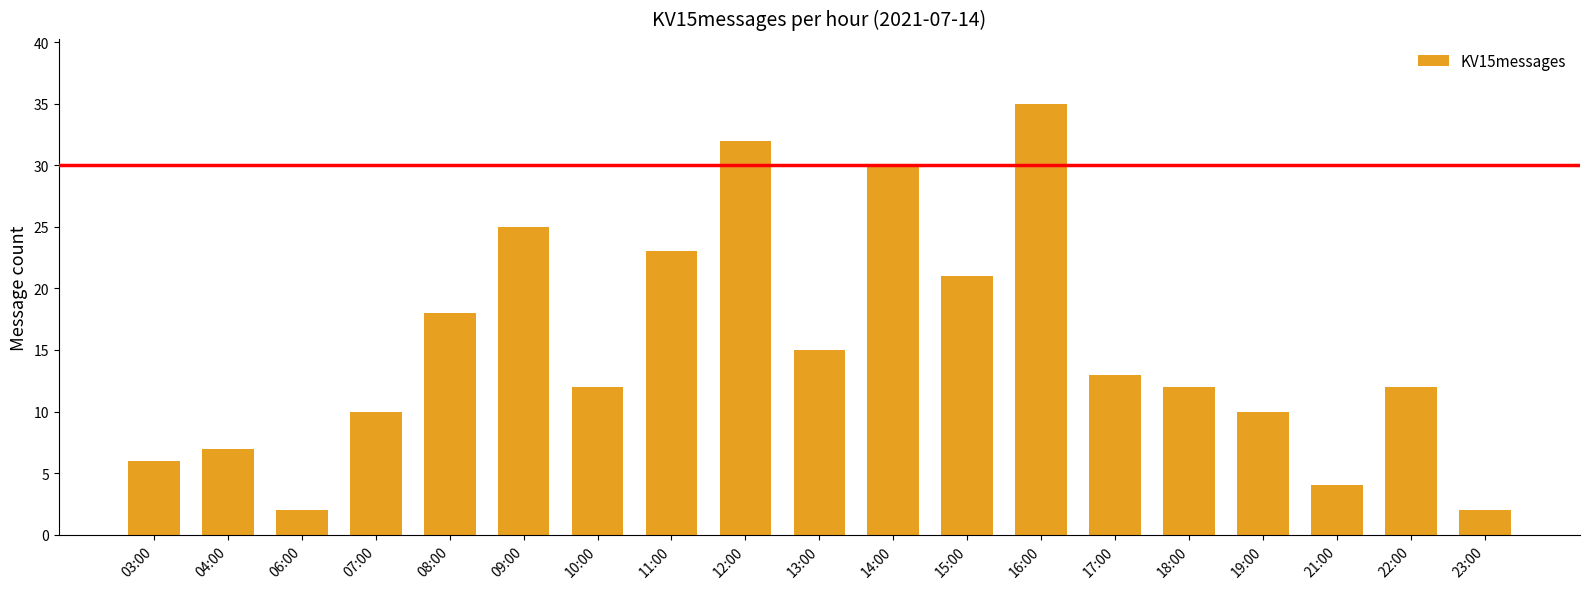

Is it true that the value at 10:00 is 12?

True